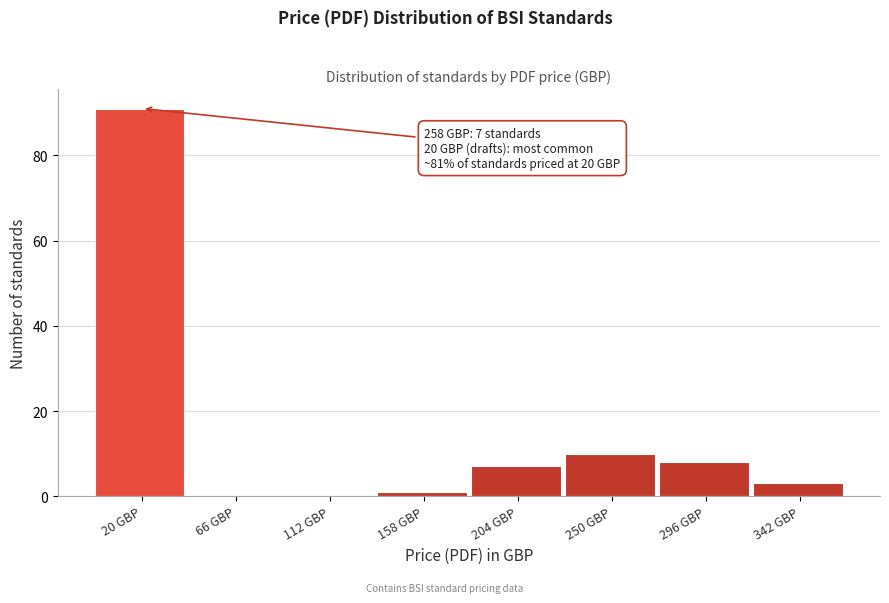

Reading left to right, list all the values displayed in this chart.

20 GBP=91	66 GBP=0	112 GBP=0	158 GBP=1	204 GBP=7	250 GBP=10	296 GBP=8	342 GBP=3